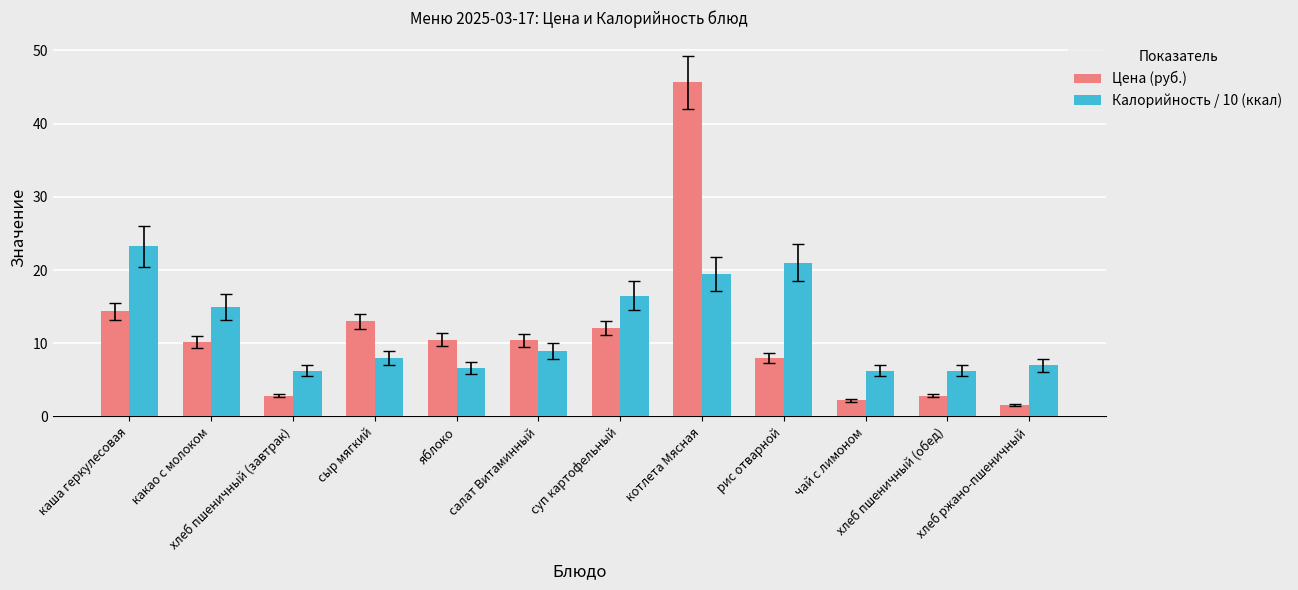

What is the sum of all Калорийность / 10 (ккал) values?

144.5